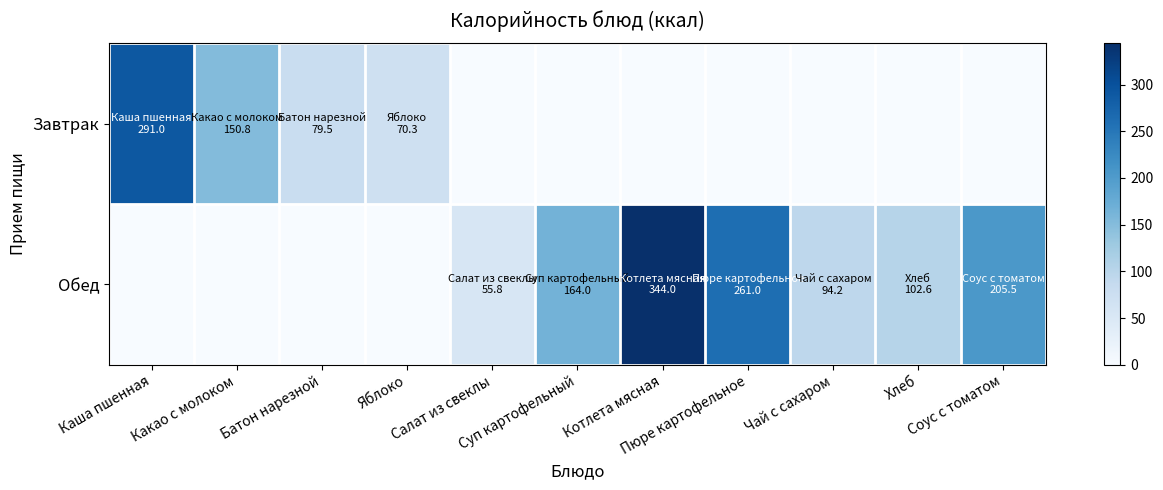

Which series changed the most between Чай с сахаром and Хлеб?

Обед